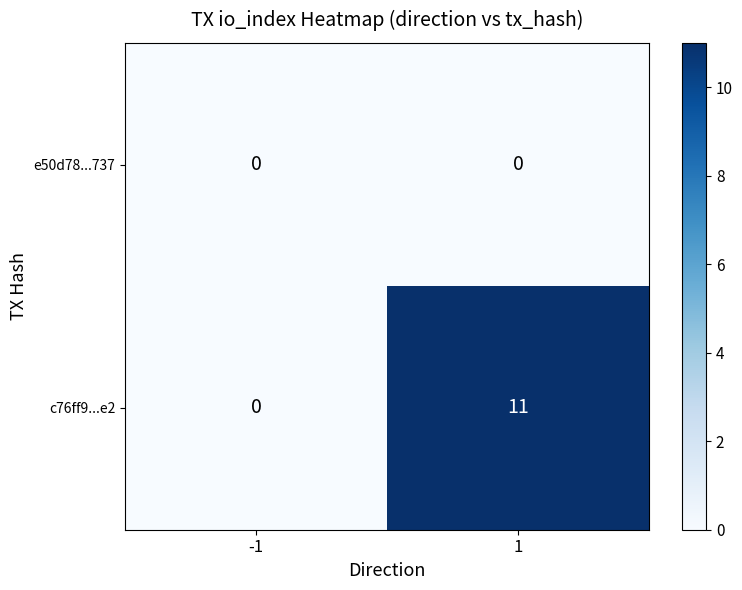

What is the maximum value for c76ff9...e2?

11